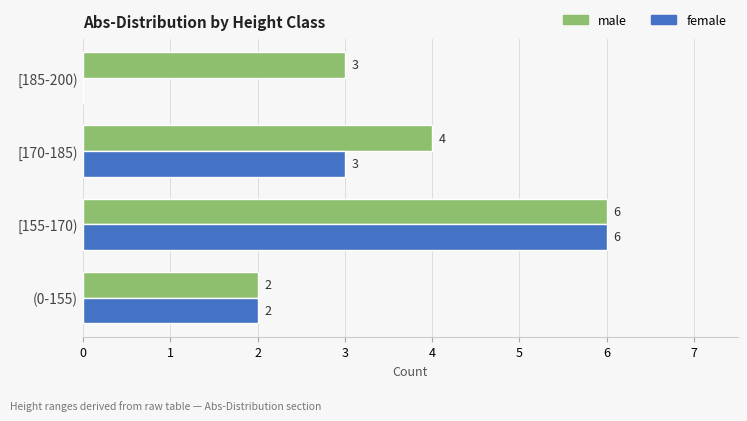

Where is female nearest to the value 3?

[170-185)